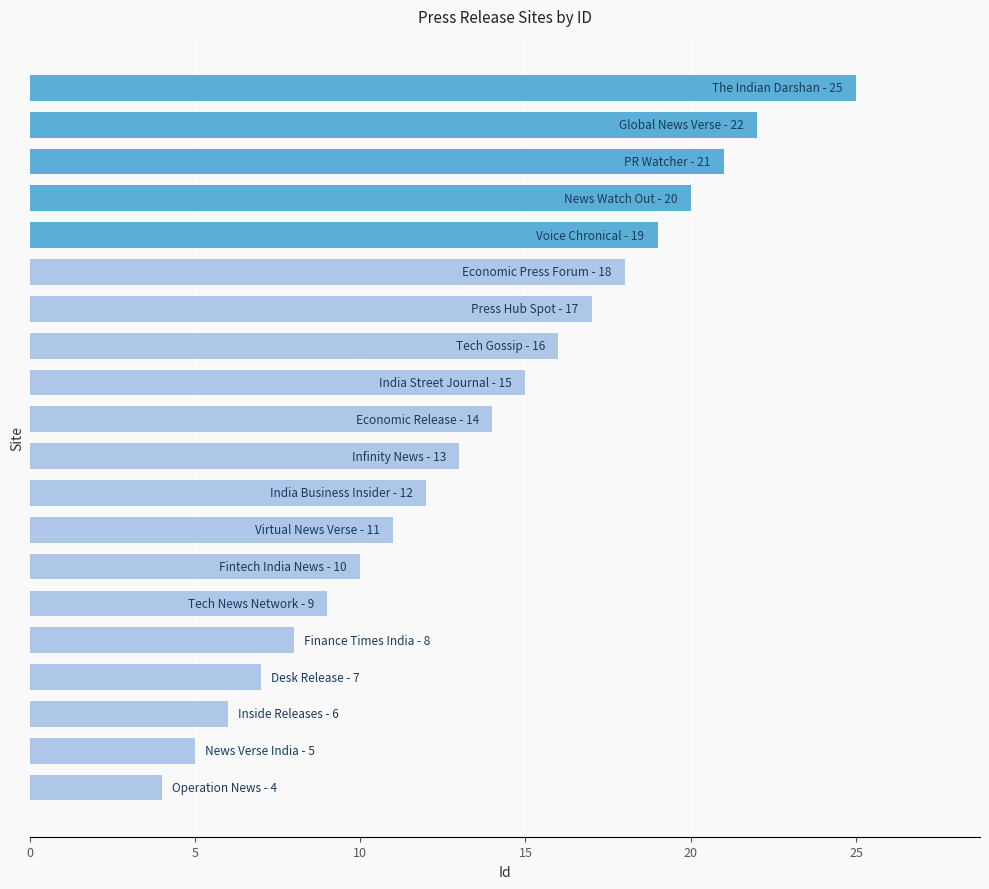

What is the average value?

14